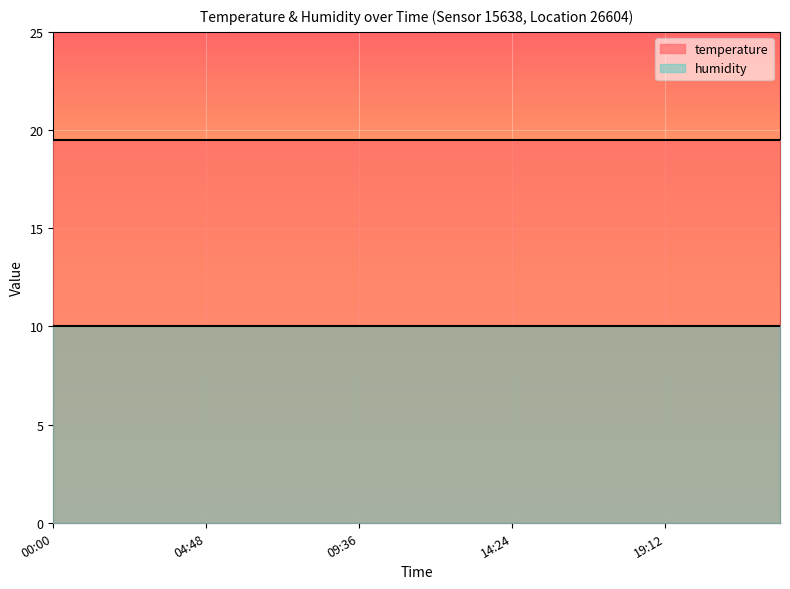

Is it true that humidity equals 0.5 at 16:48?

False